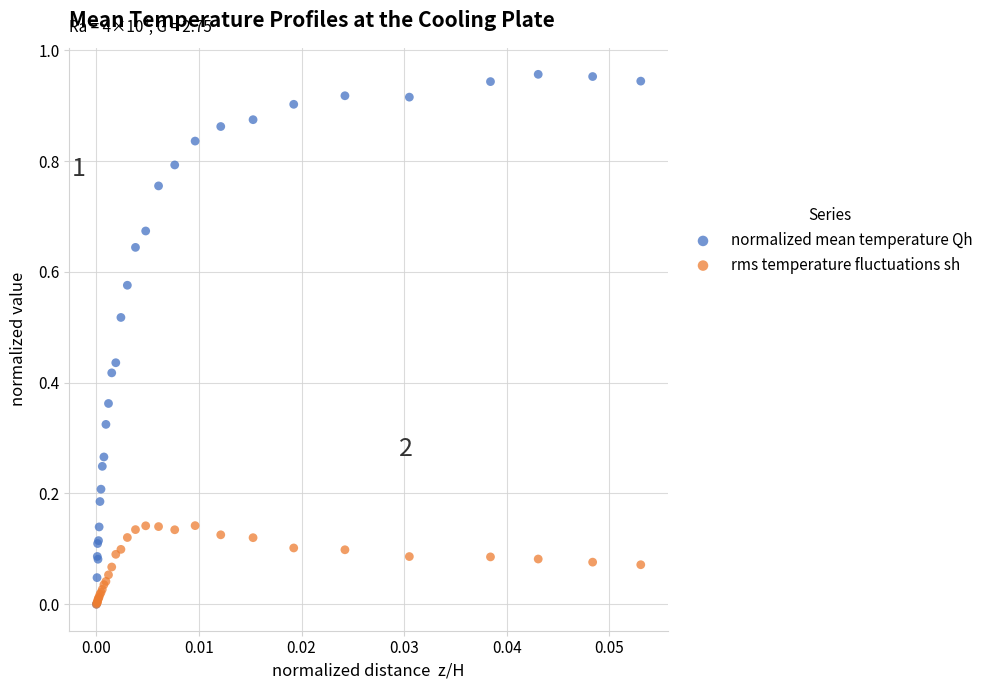

What are all the series names shown in the legend?

normalized mean temperature Qh, rms temperature fluctuations sh